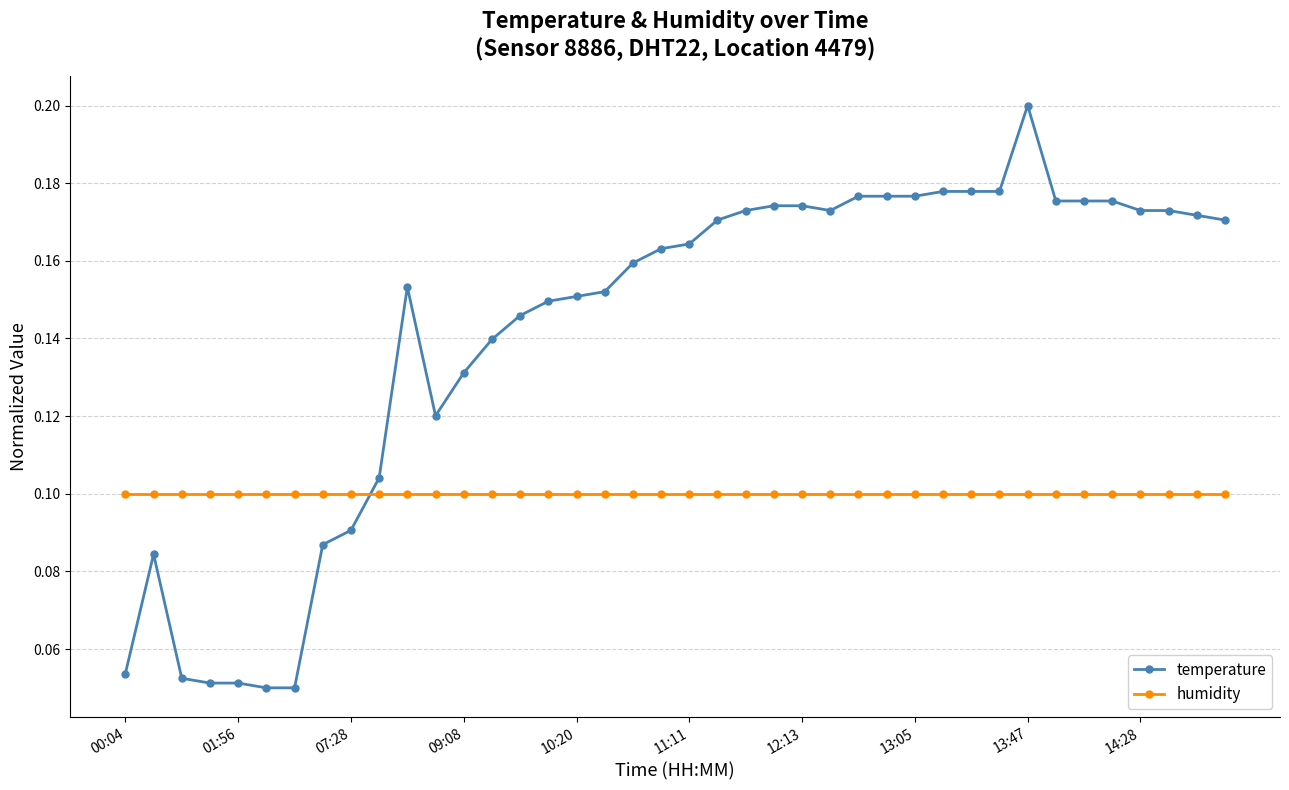

Count the temperature values in the range 0 to 1.

40